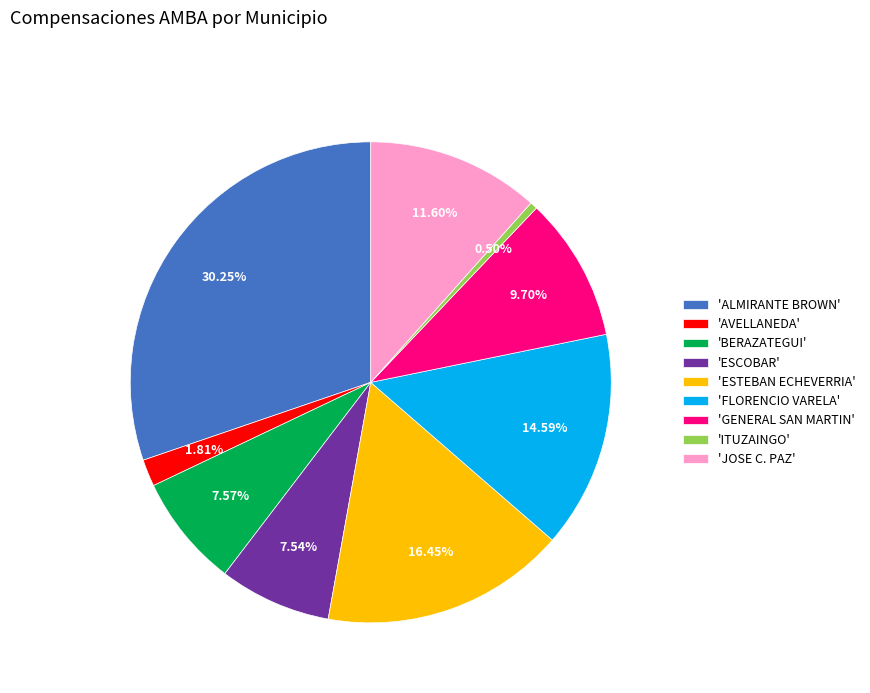

Which slice is the smallest?

'ITUZAINGO'